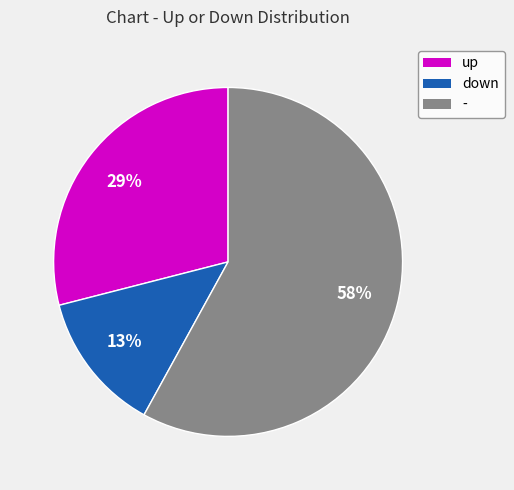

What is the majority slice?

-